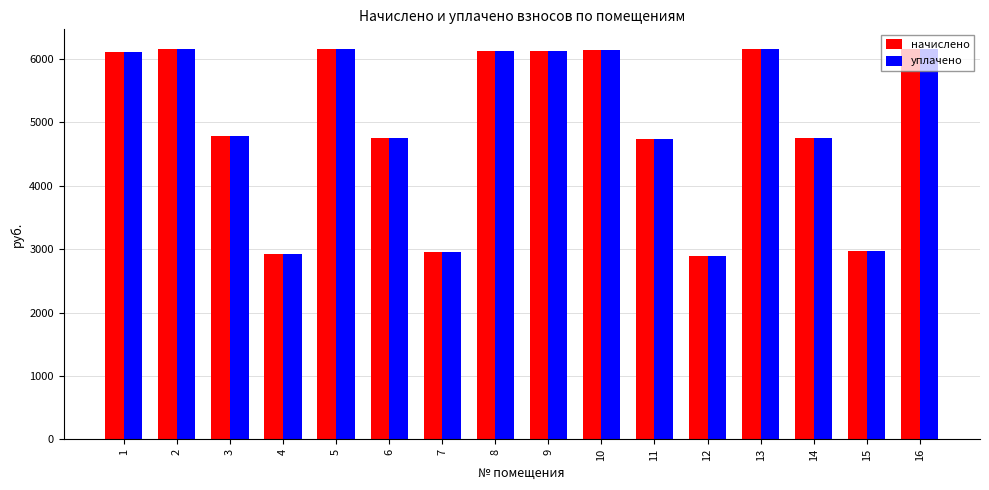

At how many categories does at least one series exceed 4138?

12